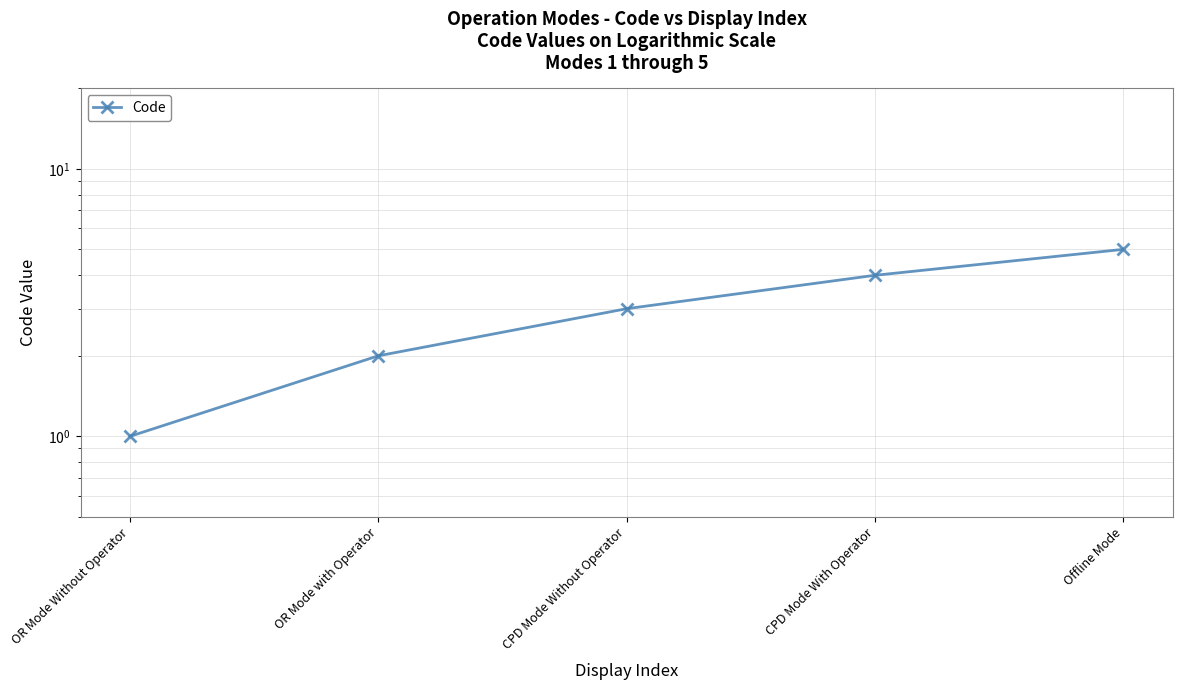

How many distinct data groups are displayed?

1